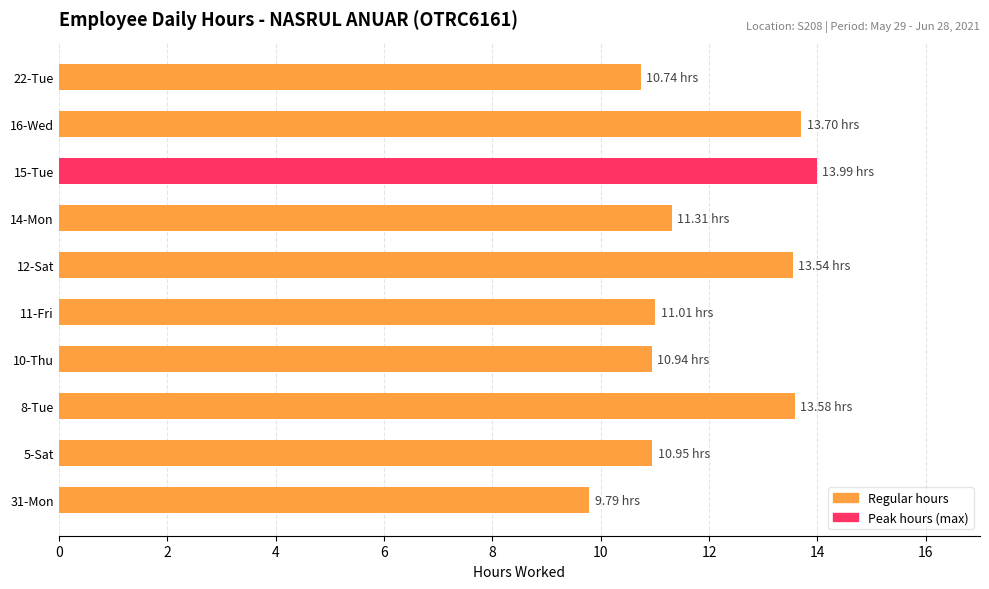

What is the difference between the second highest and second lowest values?

3.0